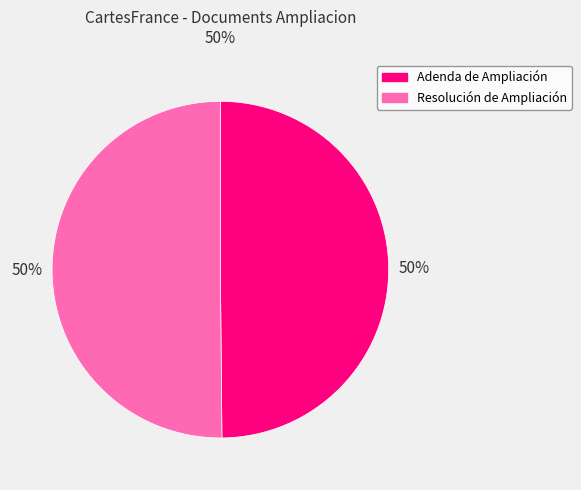

Is the sum of Resolución de Ampliación and Adenda de Ampliación greater than half?

Yes